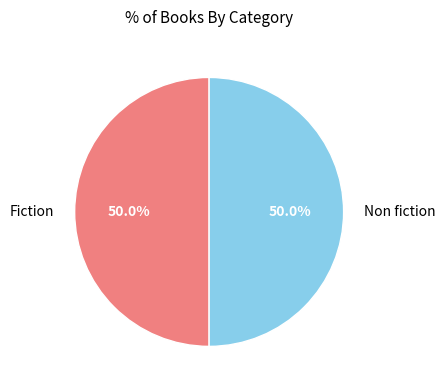

What is the ratio of the value at Fiction to the value at Non fiction?

1.0